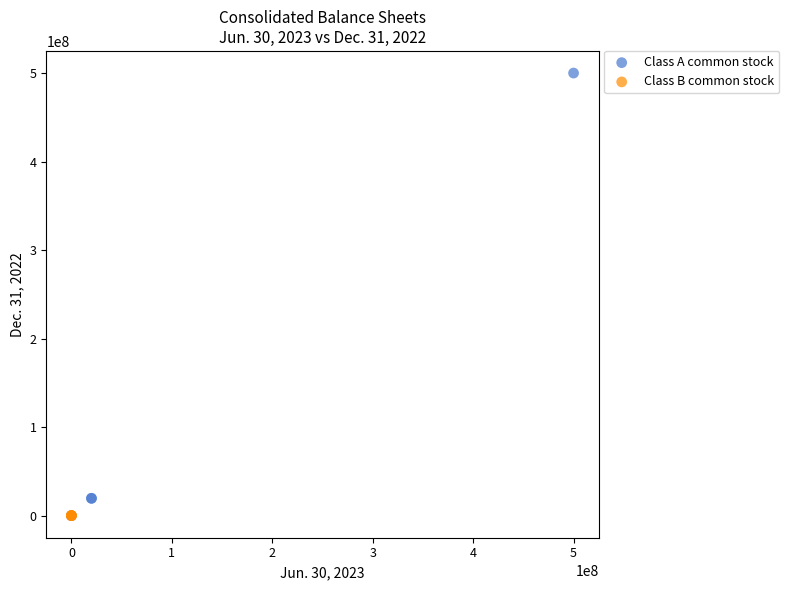

Which series contains the highest Y value?

Class A common stock